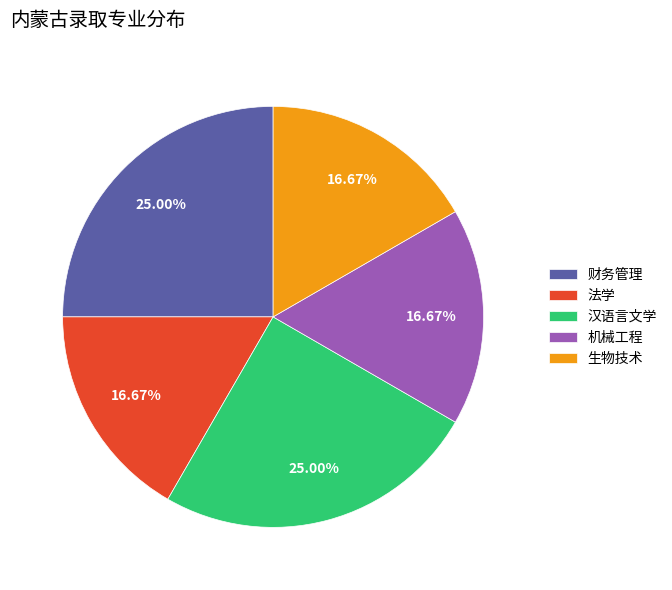

Does 机械工程 represent more than half of the total?

No